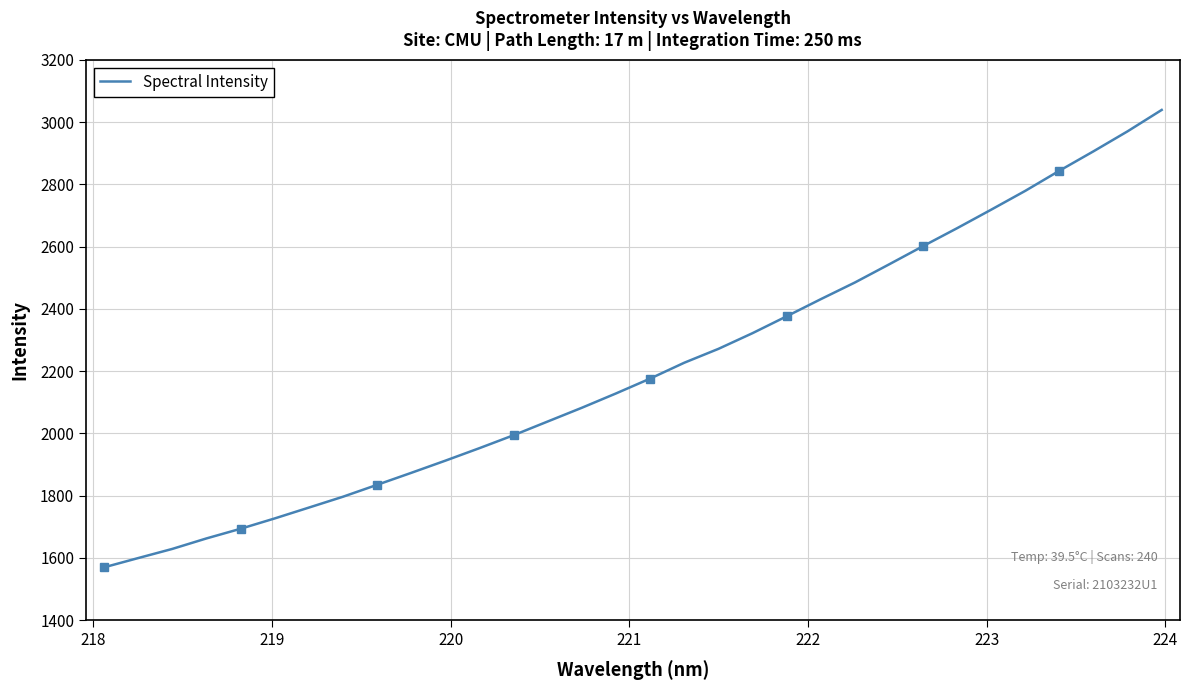

What is the highest value of the Spectral Intensity series?

3039.2